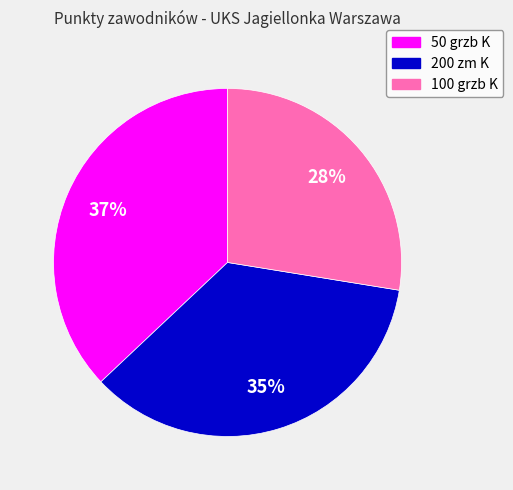

Which slice is the smallest?

100 grzb K